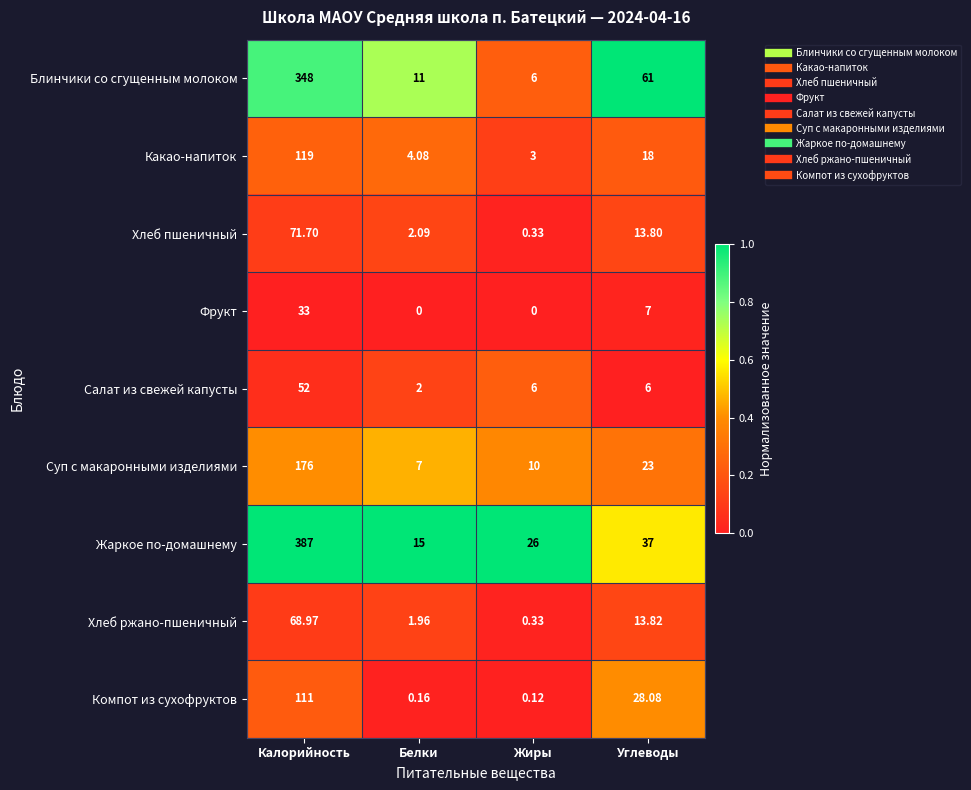

At which label is Фрукт closest to 16?

Углеводы